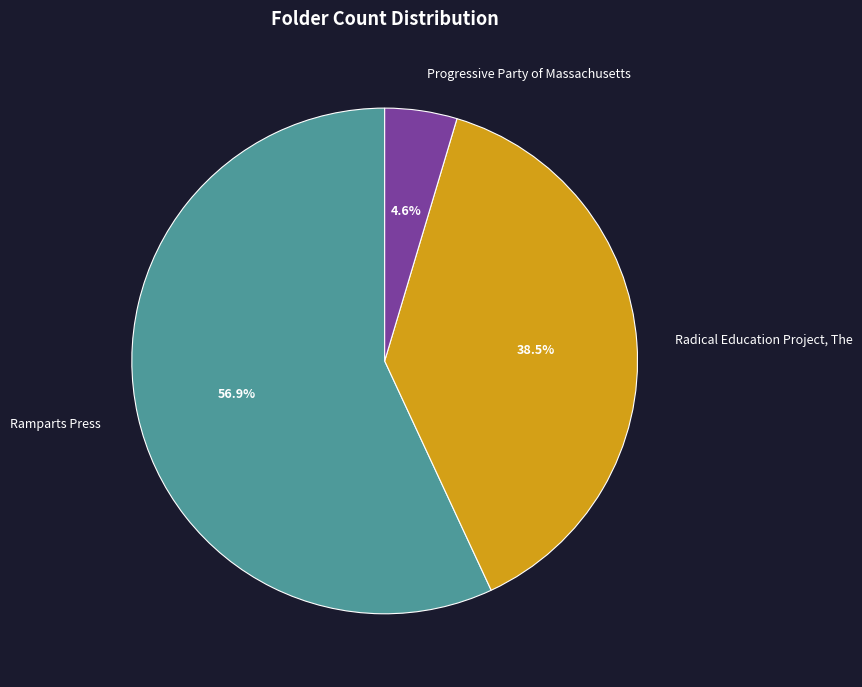

How much of the chart is everything except Progressive Party of Massachusetts?

95.4%